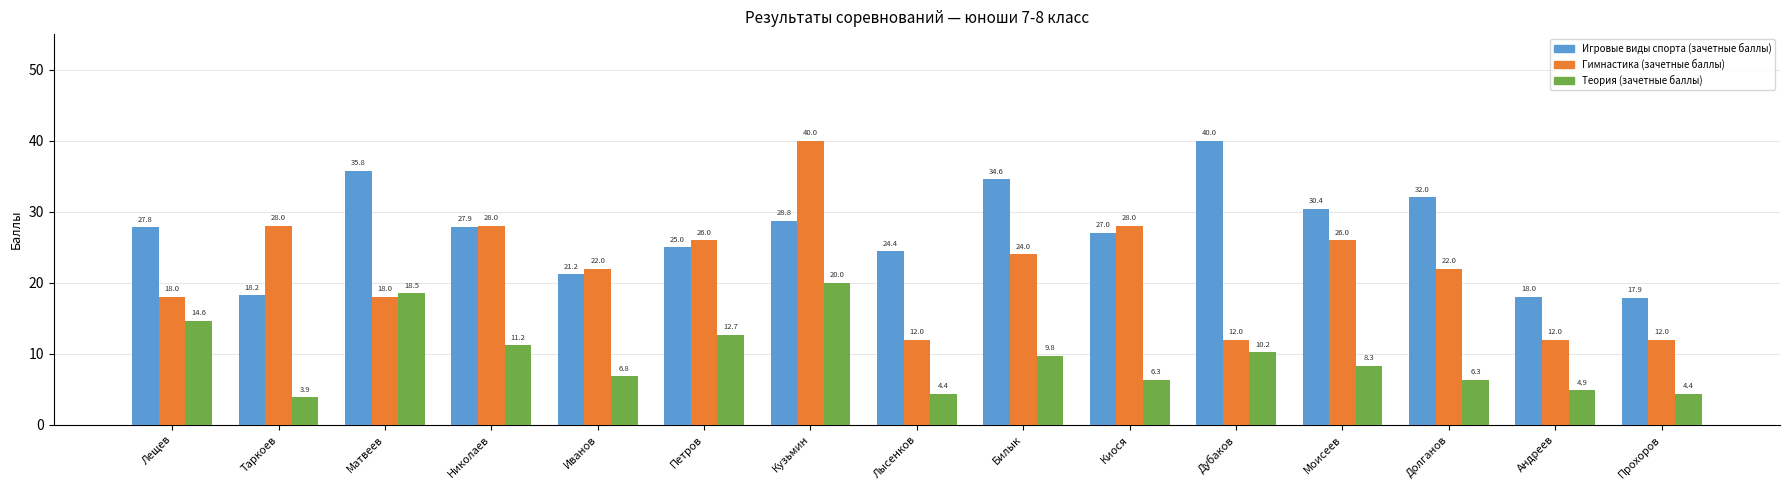

What is the difference between the Теория (зачетные баллы) values at Таркоев and Прохоров?

0.5